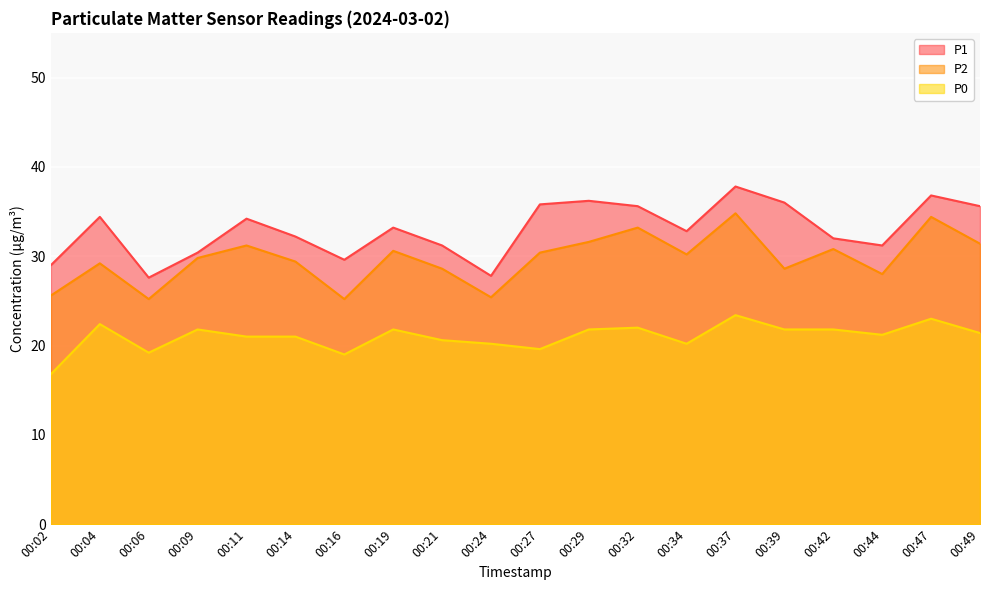

Which series has the largest range (max minus min)?

P1